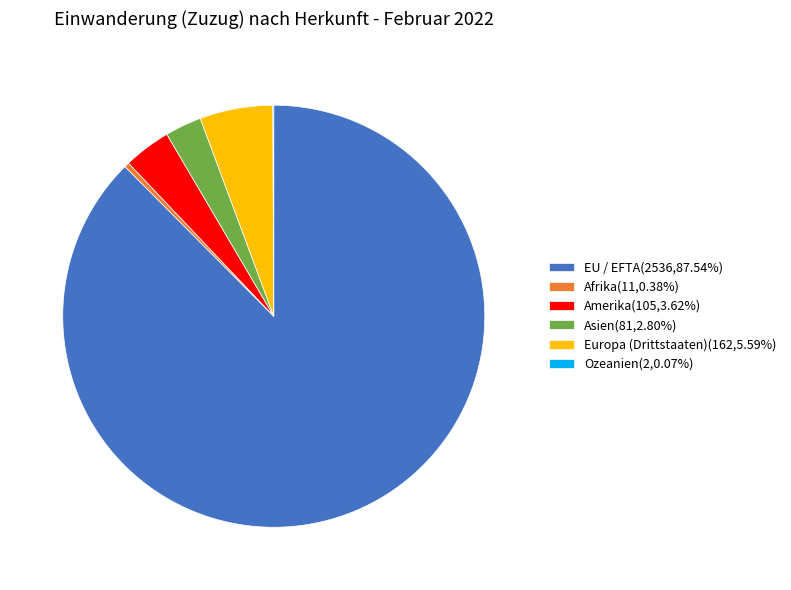

Do Asien(81,2.80%) and Afrika(11,0.38%) together represent more than half of the pie?

No